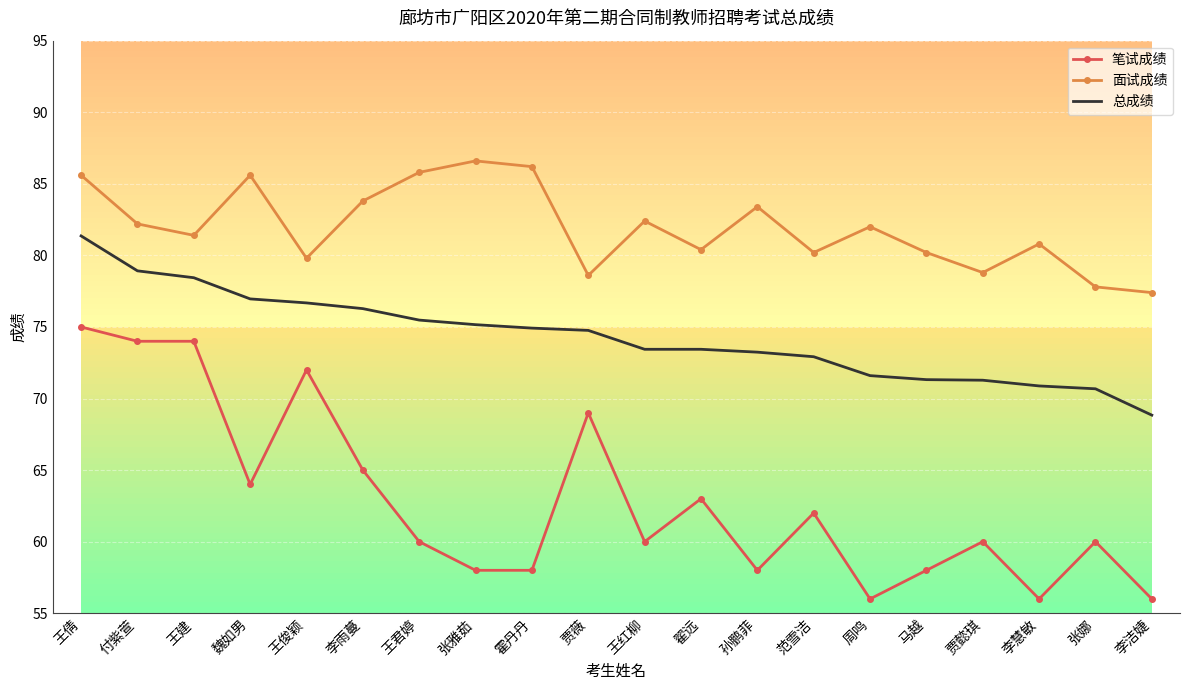

What is the difference between the 面试成绩 values at 王建 and 付紫萱?

0.8